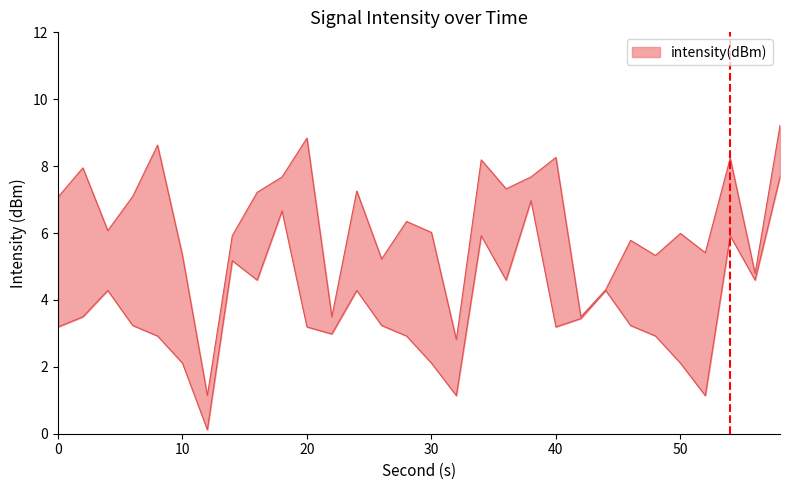

What is the value of the intensity_lower point at the 23rd from the left?

4.3